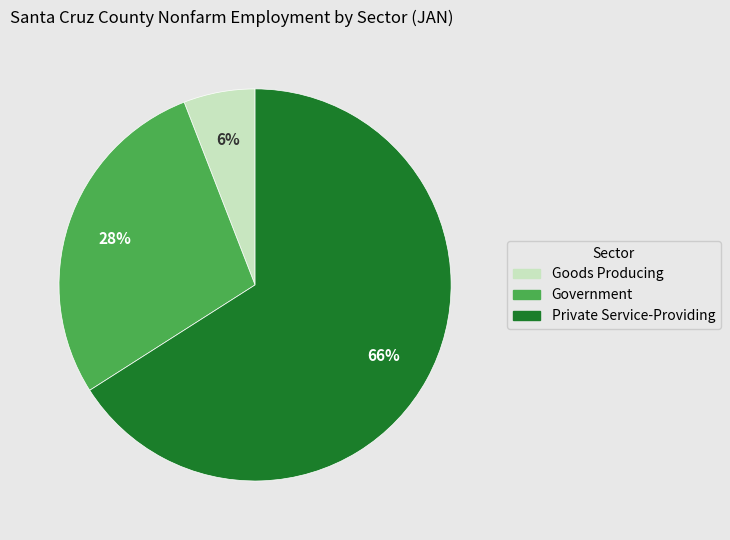

How many segments does this pie chart have?

3